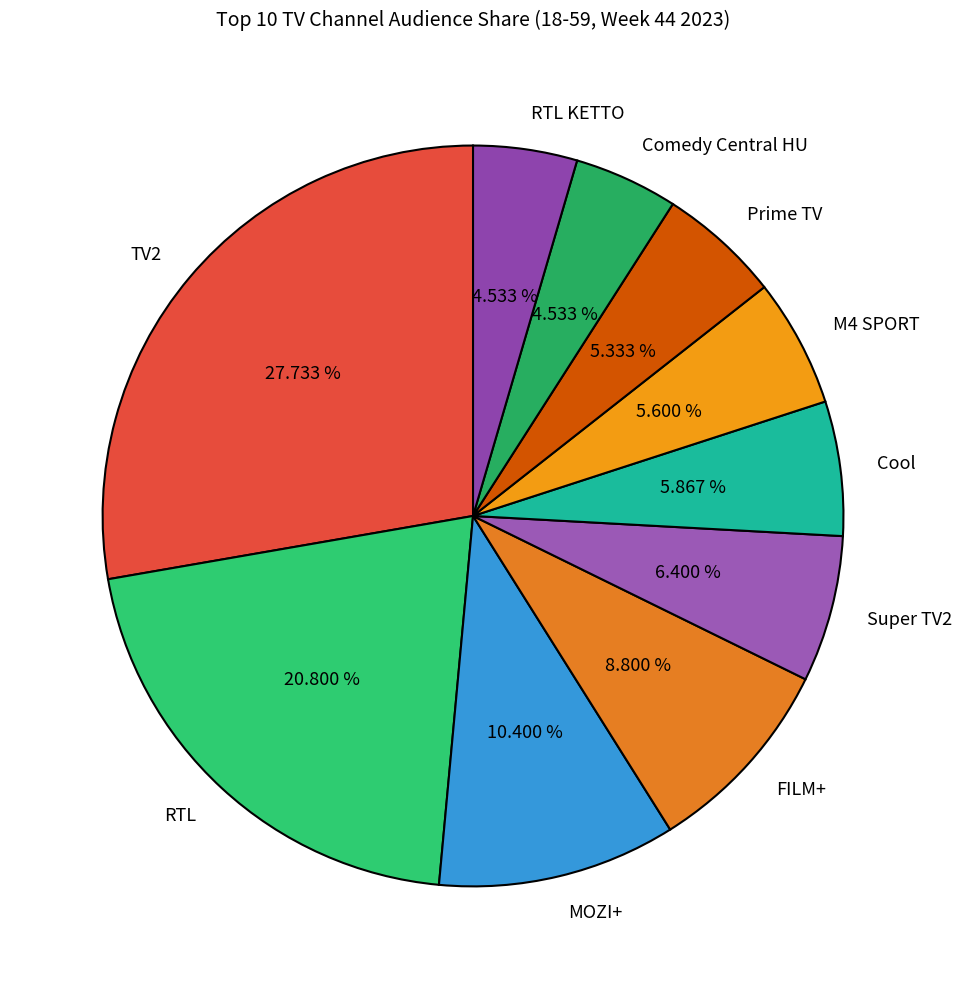

To the nearest percent, what is the combined percentage of FILM+ and Comedy Central HU?

13%